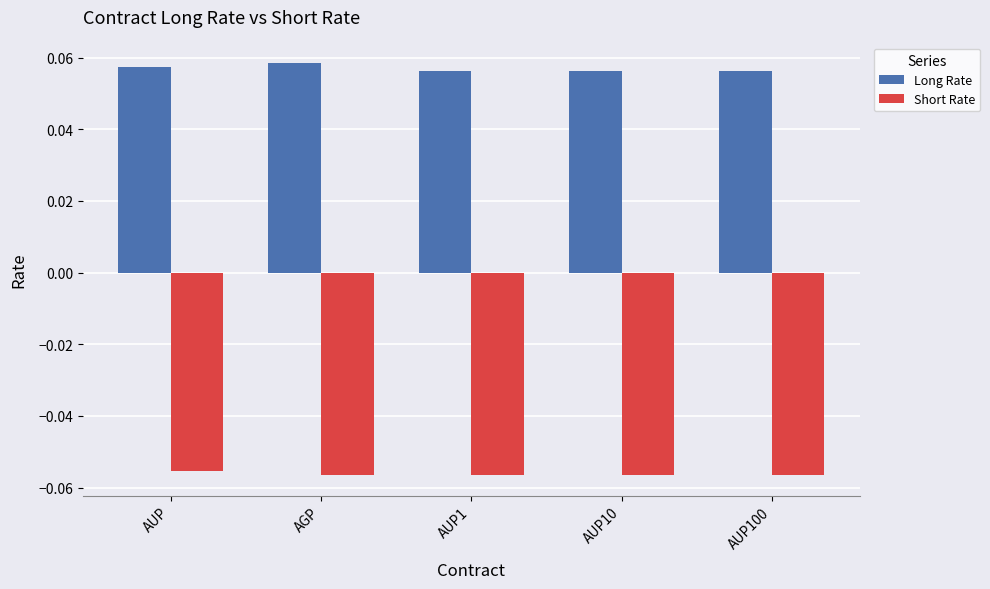

What is the label of the 5th bar from the left?

AUP100